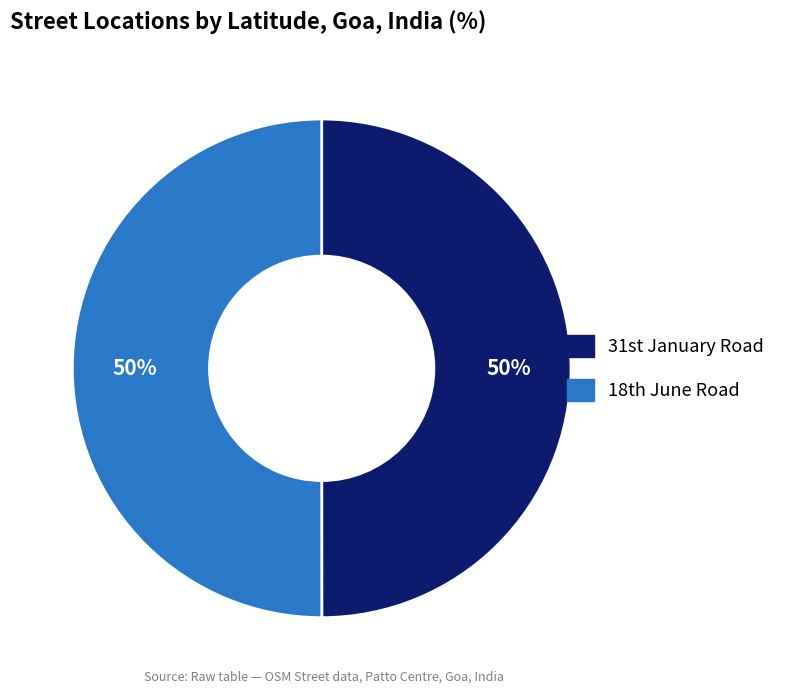

How many slices are in this pie chart?

2